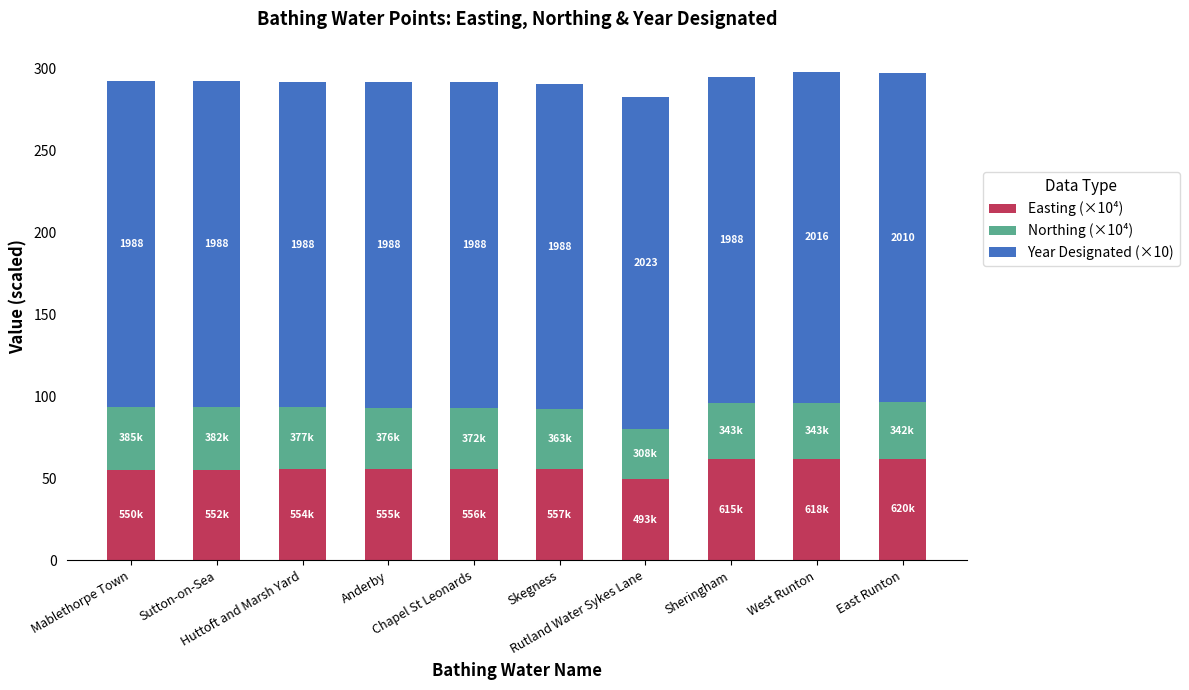

What is the sum of all Easting (×10⁴) values?

567.5